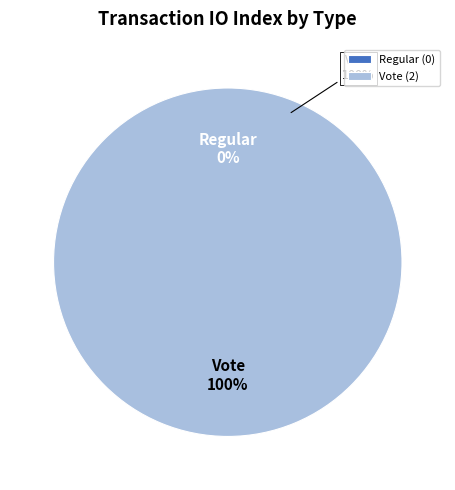

The Vote slice represents 100% of the pie. True or false?

True